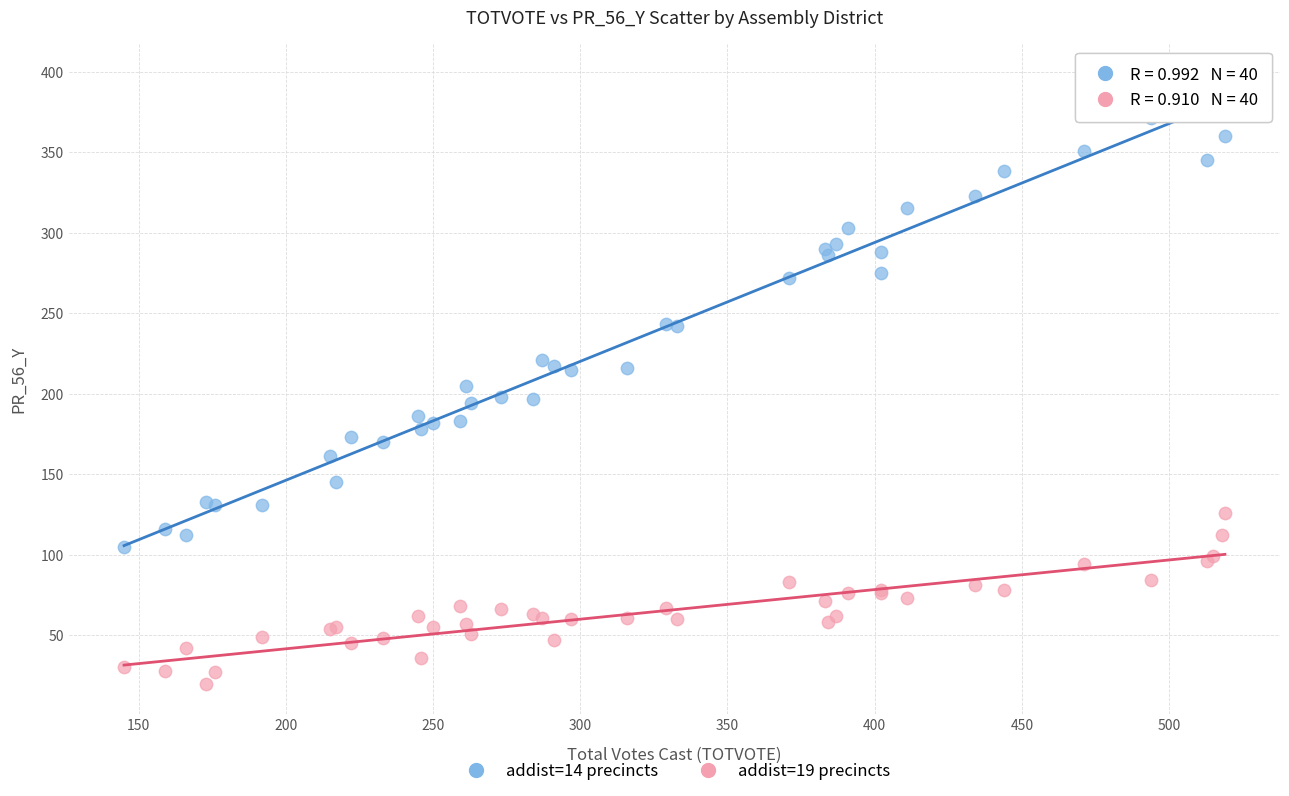

Which series has the widest spread of Y values?

addist=14 precincts